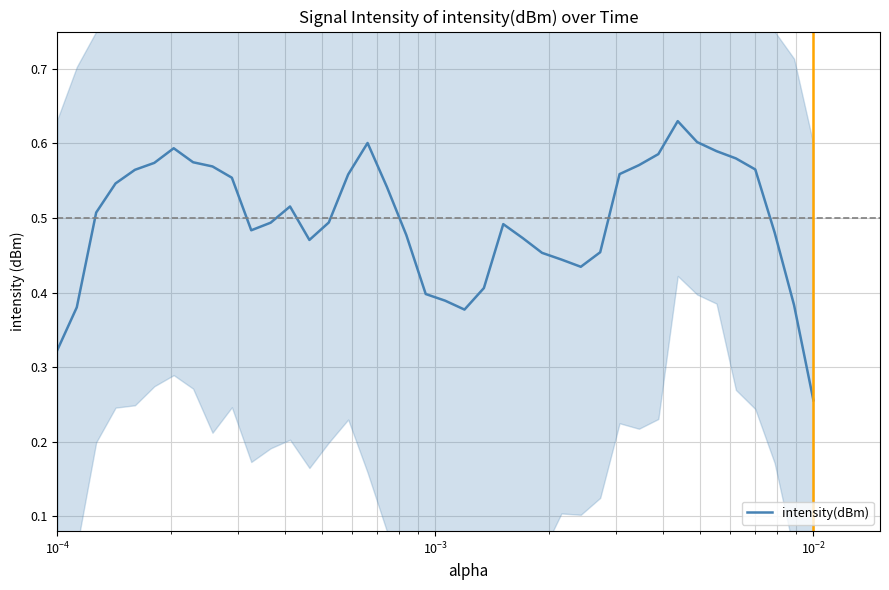

What is the value of the 26th point from the left?

0.5